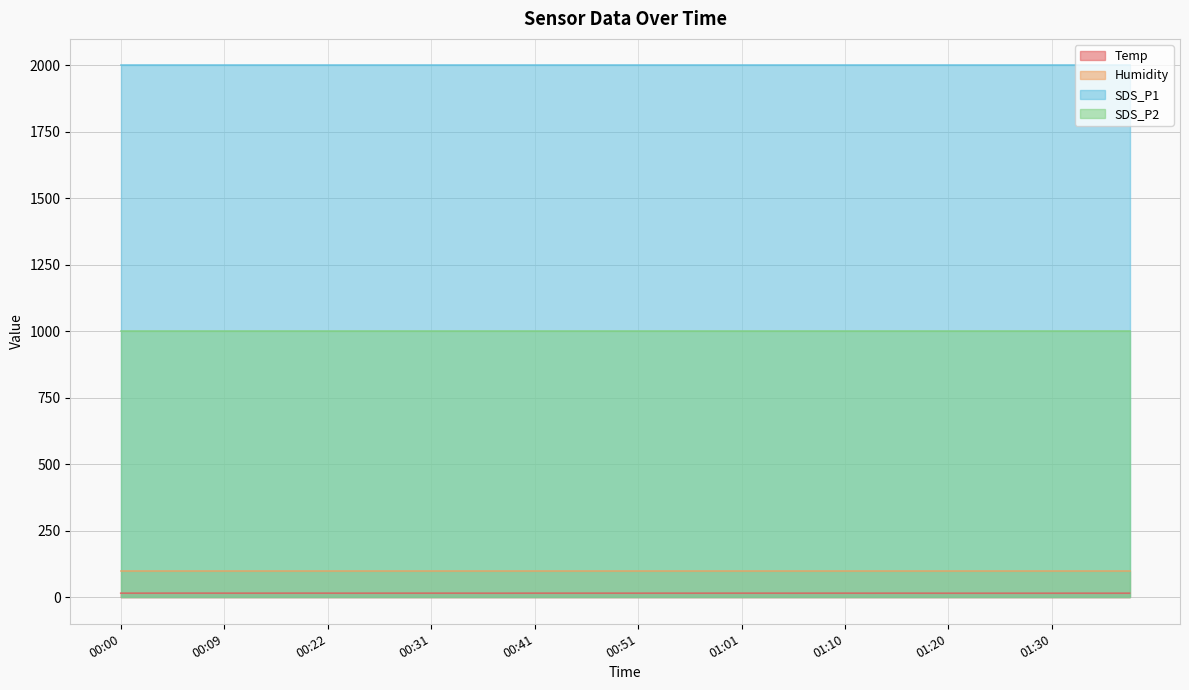

How many lines are shown in the chart?

4